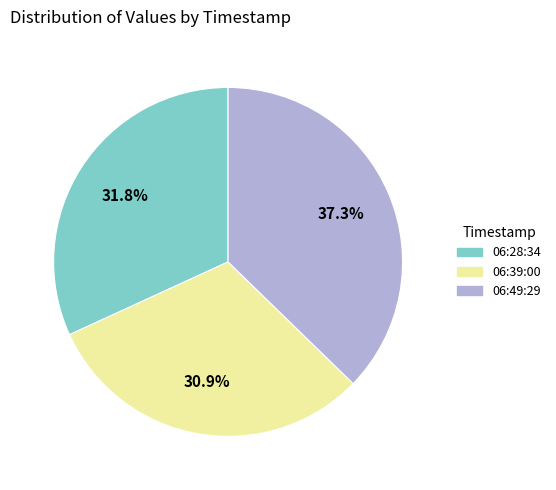

Is there any slice that represents more than half of the pie?

No